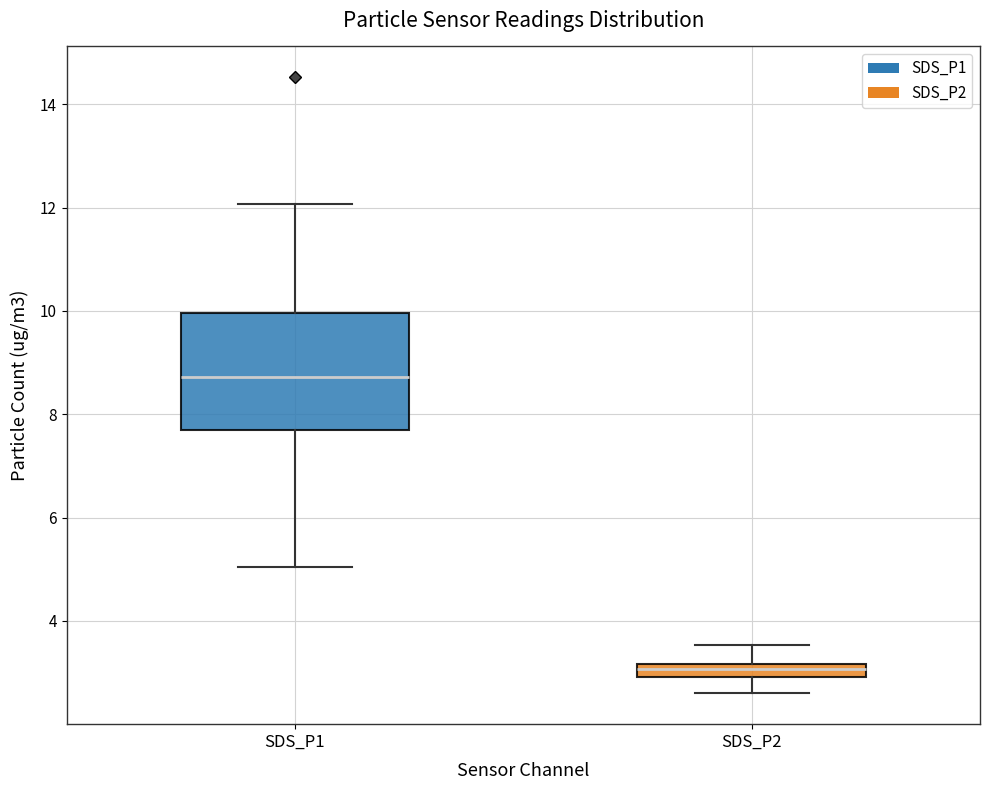

Comparing the boxes themselves (not the whiskers), which one is the tallest?

SDS_P1